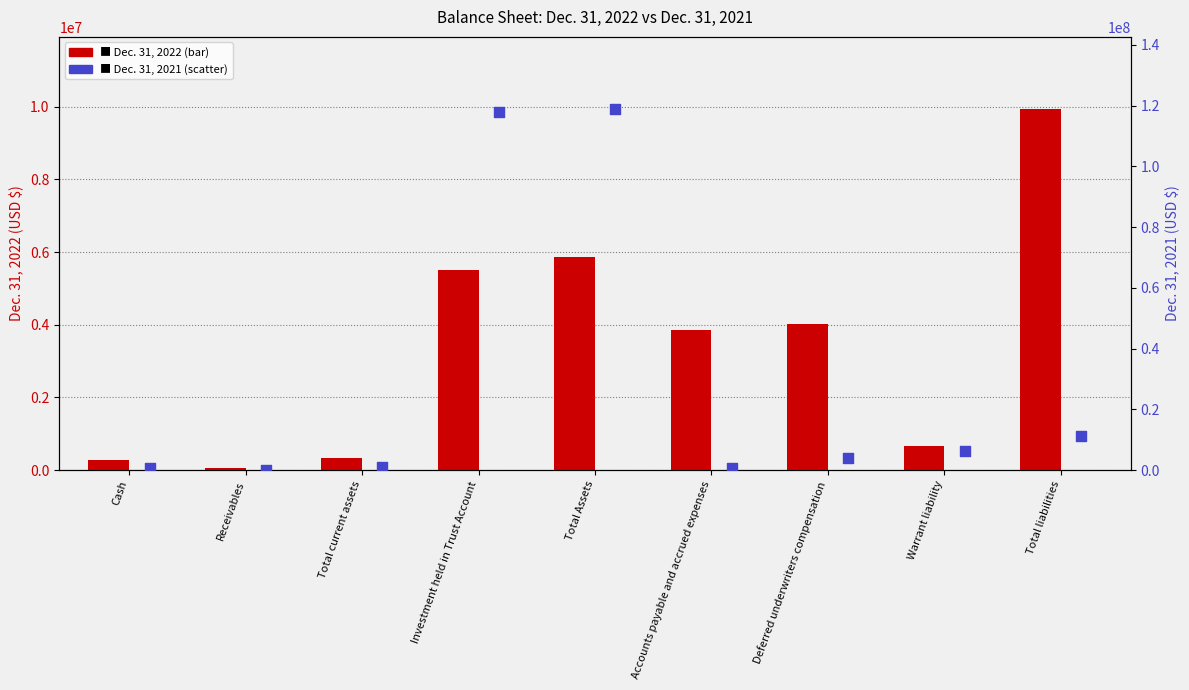

Which series has the largest total across all categories?

Dec. 31, 2021